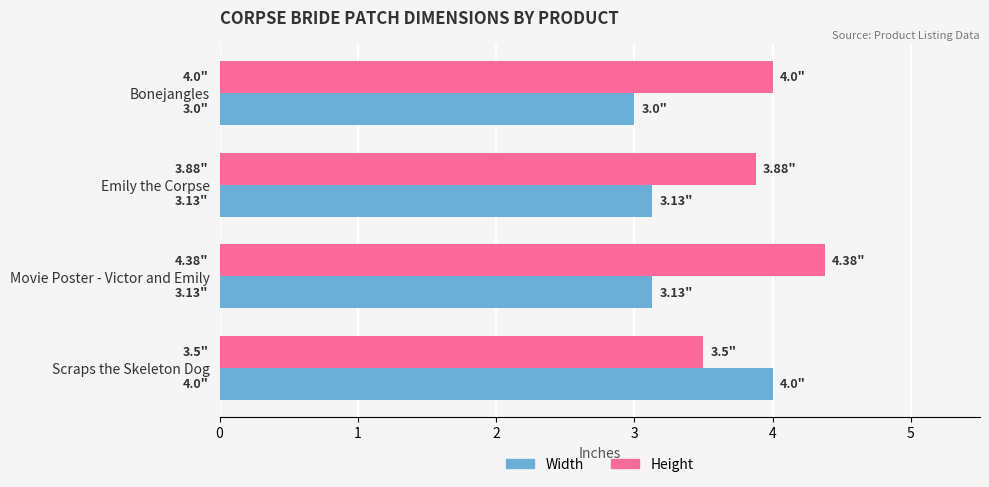

Rank the series at Bonejangles from lowest to highest value.

Width, Height